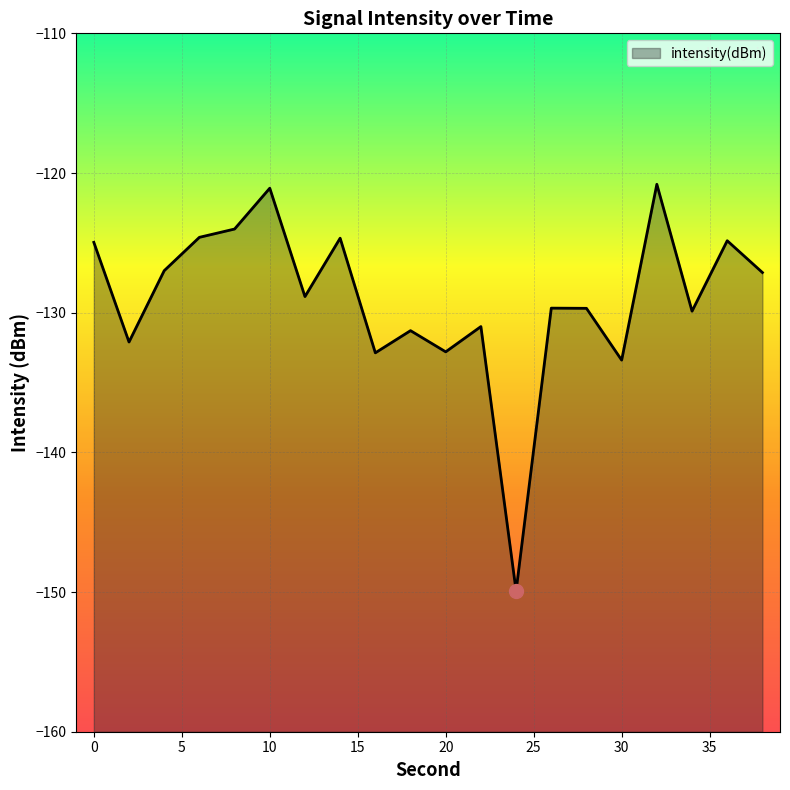

What is the difference between the values at 38 and 8?

3.1